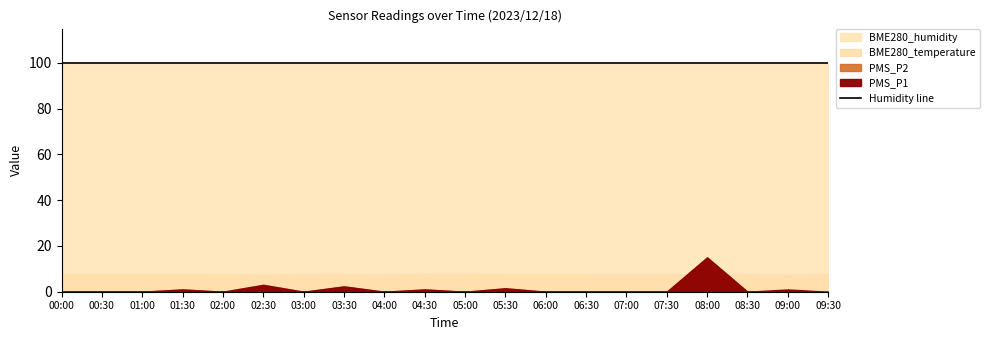

How many times do BME280_temperature and PMS_P1 cross each other?

2